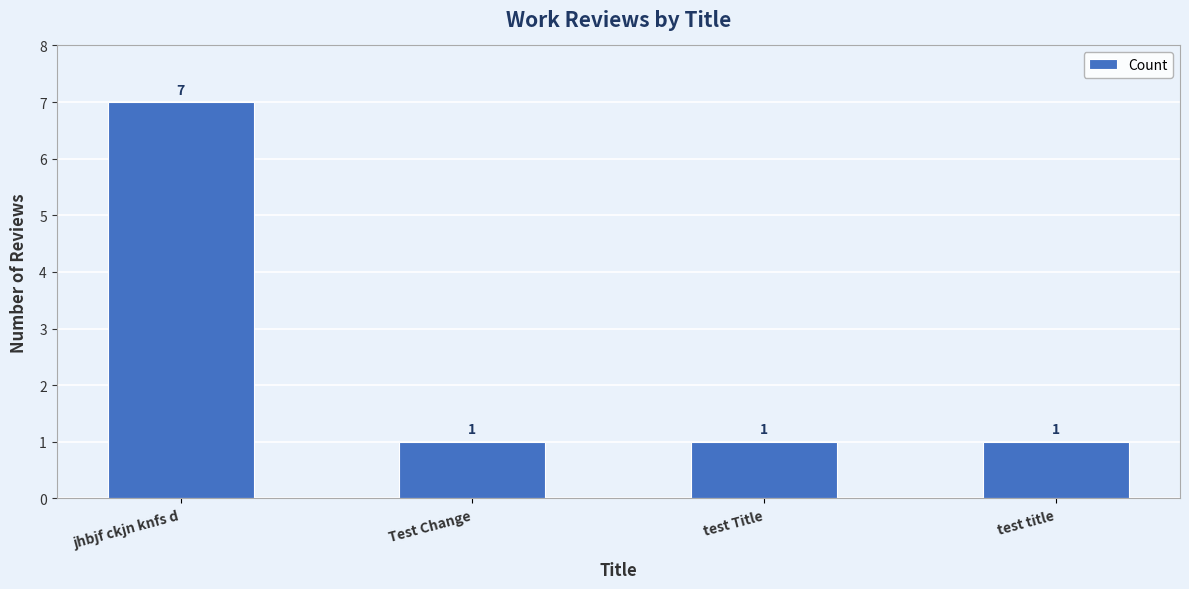

Reading left to right, transcribe all the data shown in this chart.

jhbjf ckjn knfs d=7	Test Change=1	test Title=1	test title=1